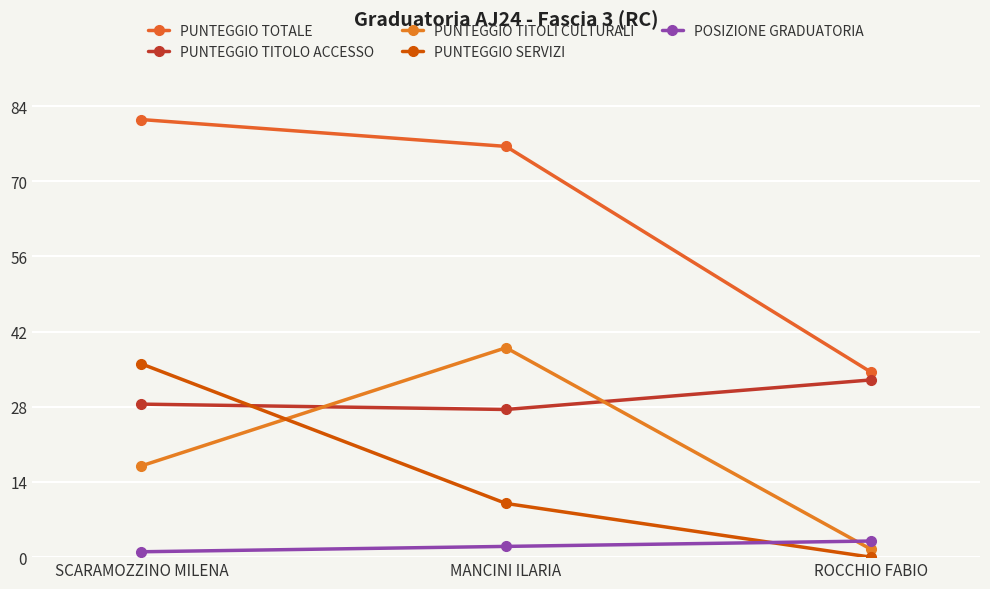

Does the chart have visible grid lines?

Yes